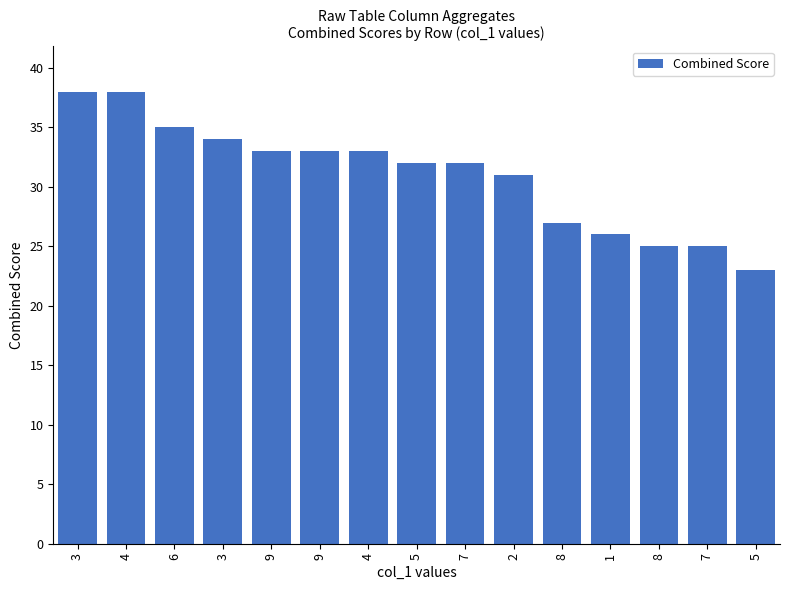

List the labels in order of value, smallest first.

5, 8, 7, 1, 8, 2, 5, 7, 9, 9, 4, 3, 6, 3, 4